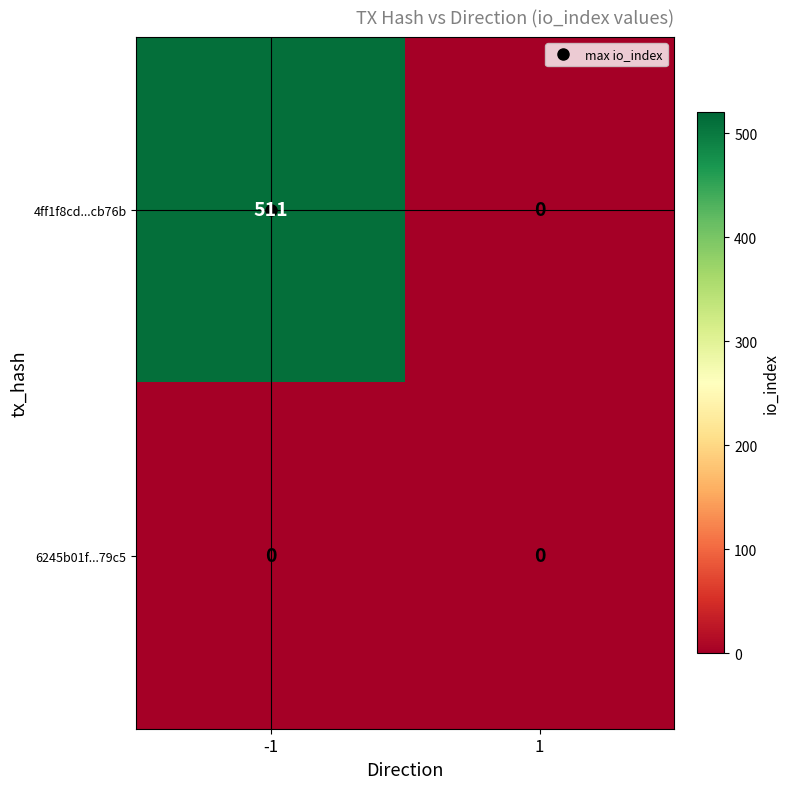

The 4ff1f8cd...cb76b series shows 0 at 1. True or false?

True